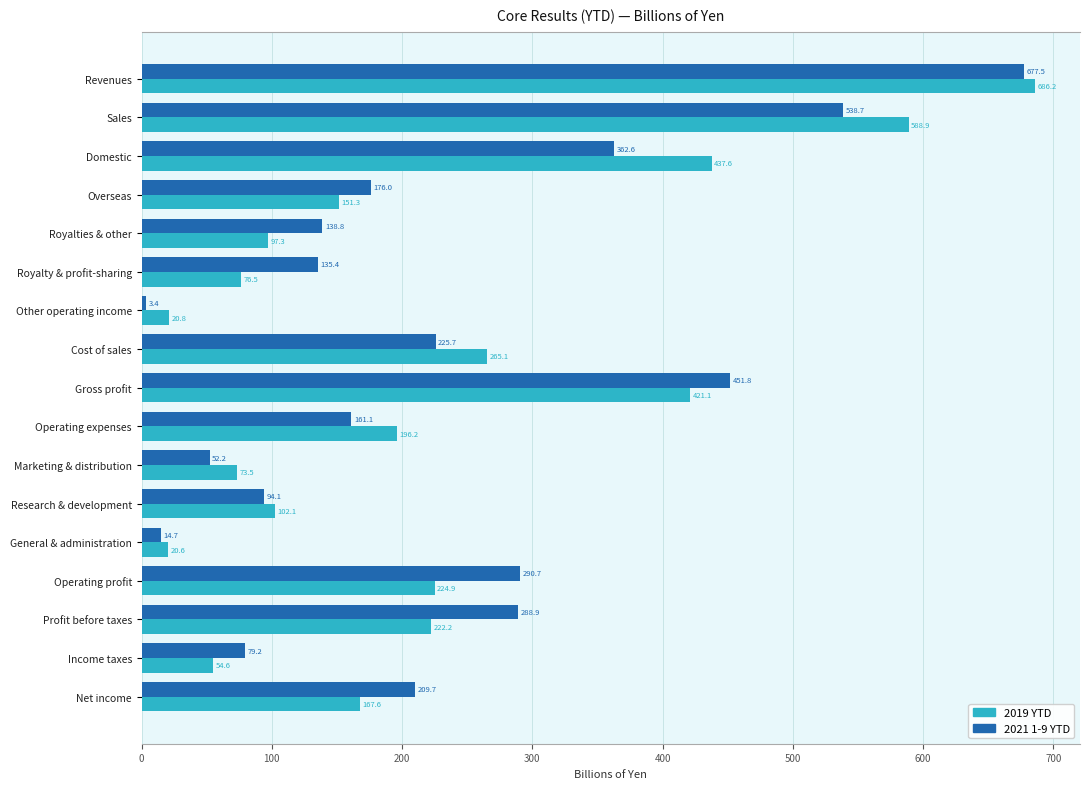

What is the lowest value of the 2021 1-9 YTD series?

3.4